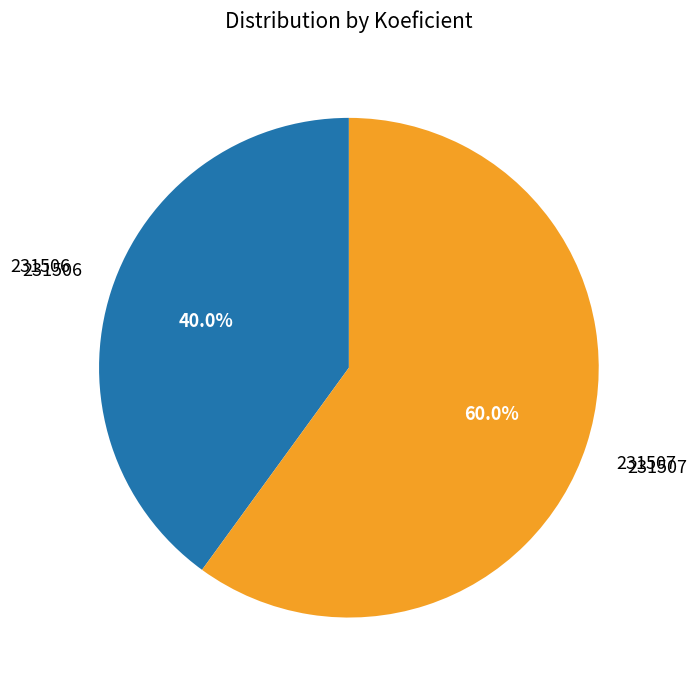

How many slices are in this pie chart?

2